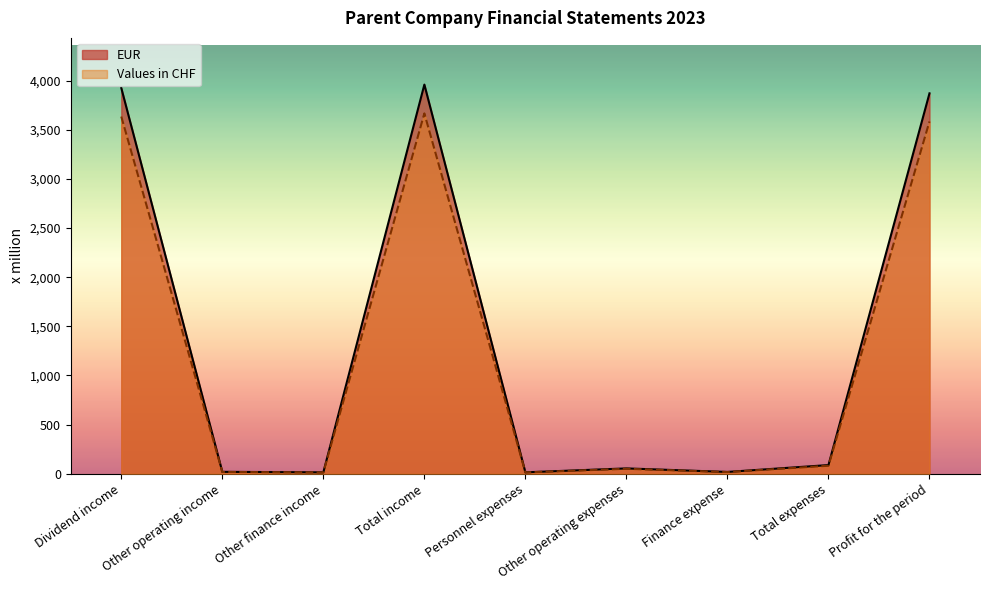

How many categories are shown in the chart?

9